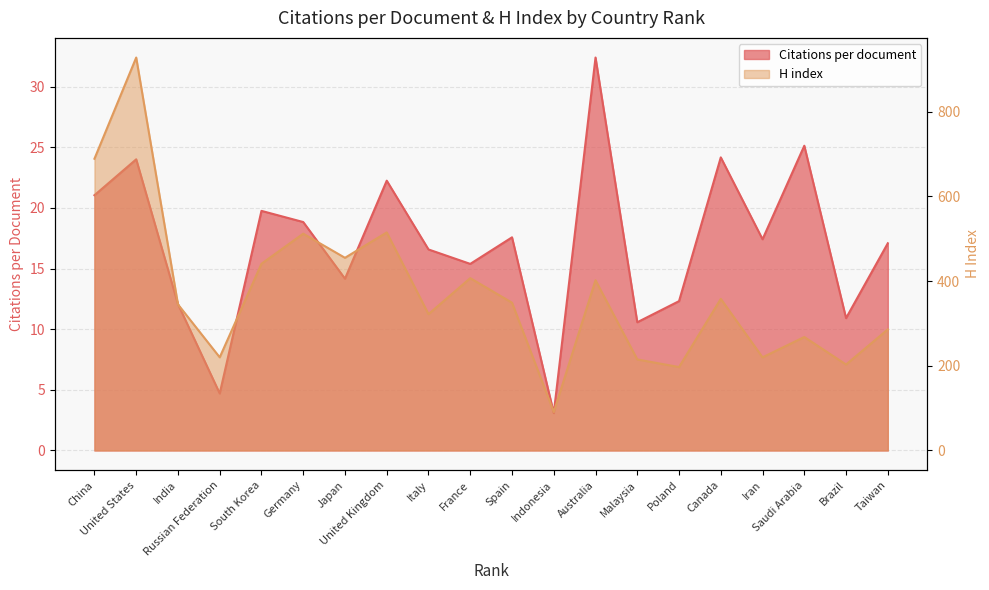

Rank the series by their maximum value, from lowest to highest.

Citations per document, H index